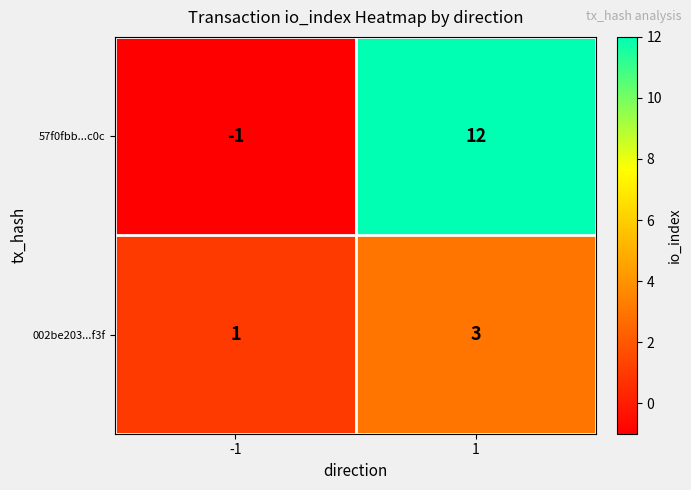

Rank the series by their average value, from lowest to highest.

002be203...f3f, 57f0fbb...c0c